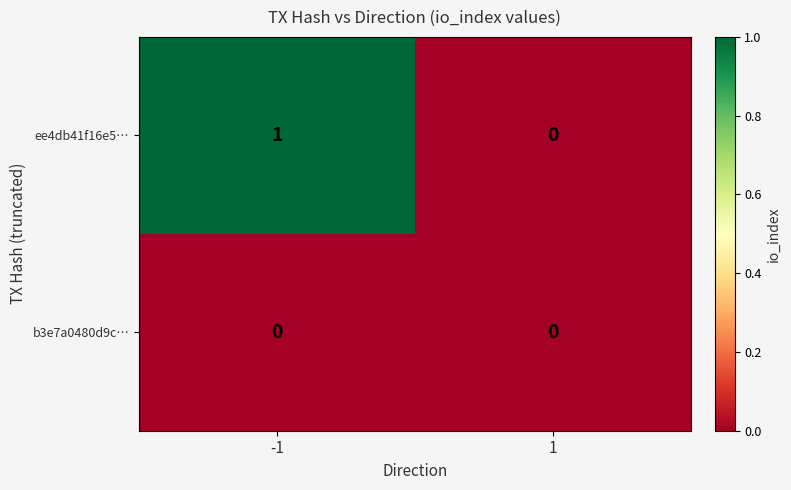

Reading right to left, list all the values displayed in this chart.

ee4db41f16e5…: 1=0	-1=1
b3e7a0480d9c…: 1=0	-1=0